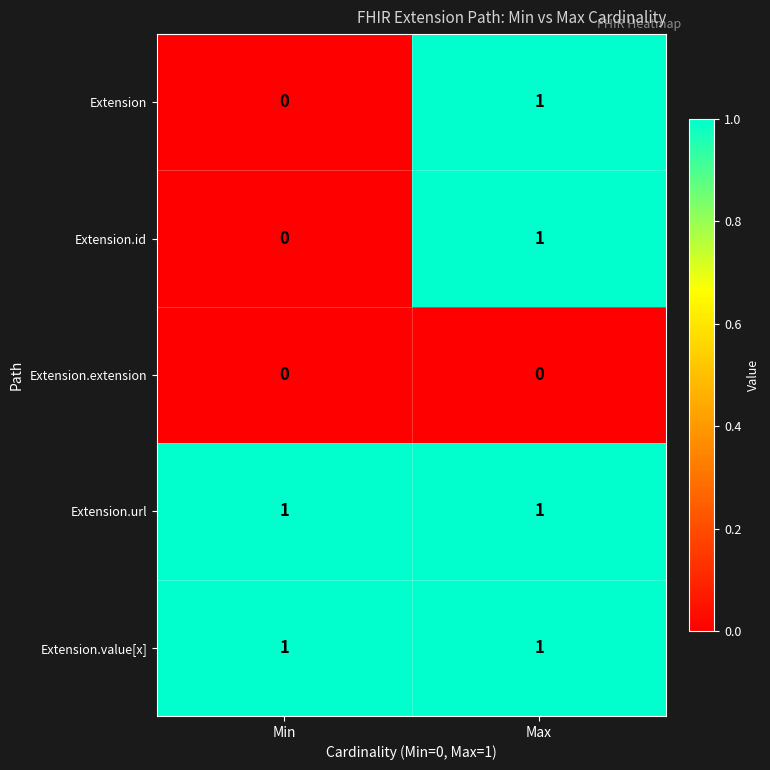

Is it true that Extension equals 0 at Min?

True